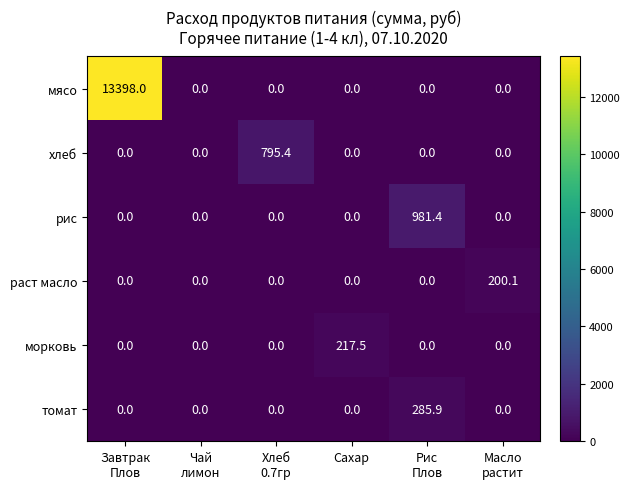

Count the number of categories in the chart.

6